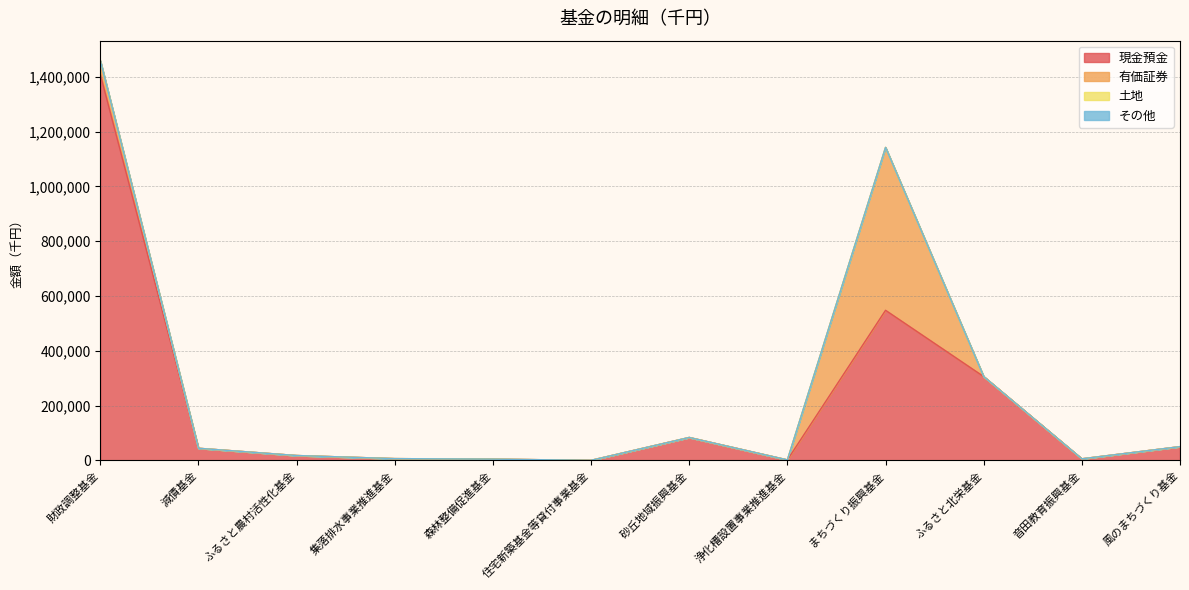

What is the average value of the 有価証券 series?

53711